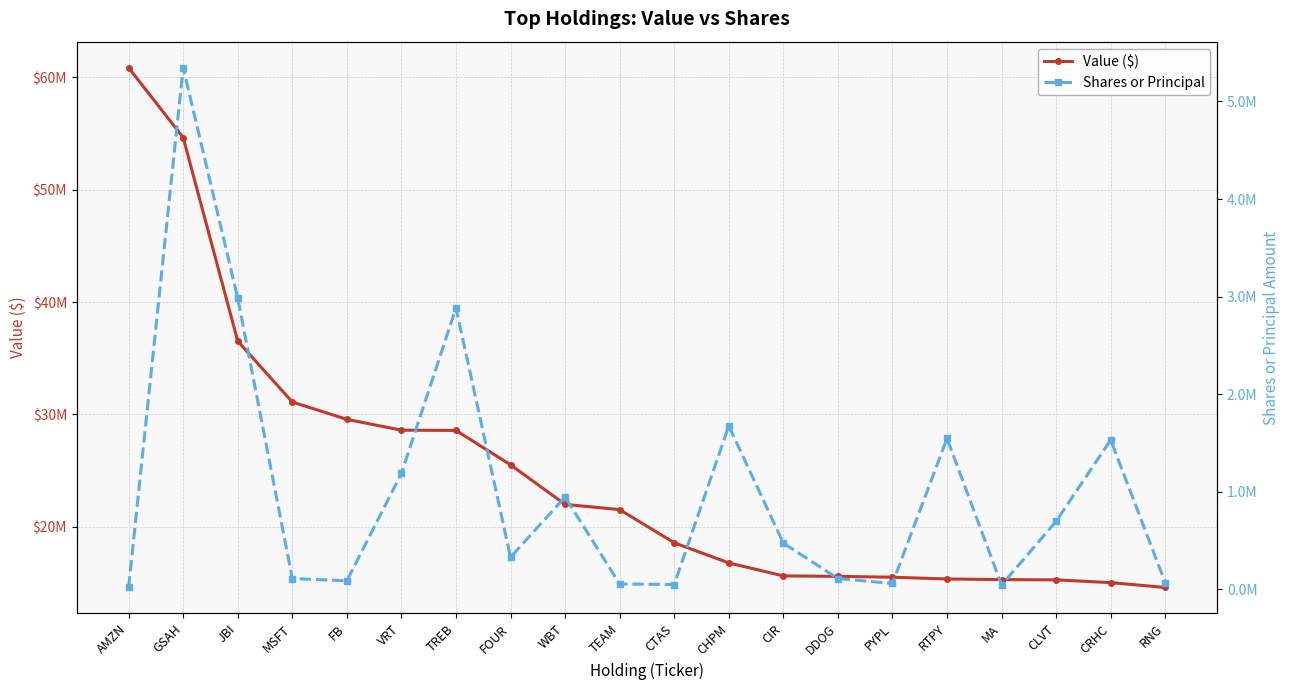

What is the label of the 16th point from the right?

FB